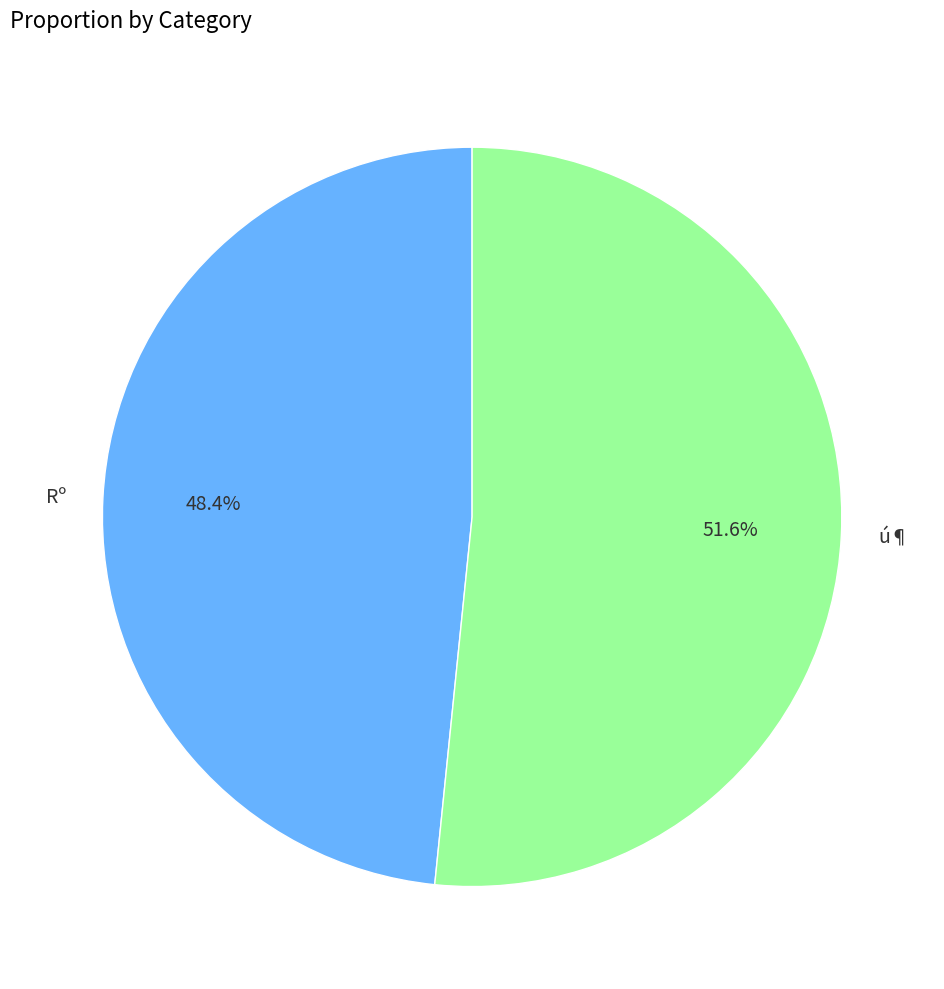

What percentage is the Rº slice, to the nearest percent?

48%